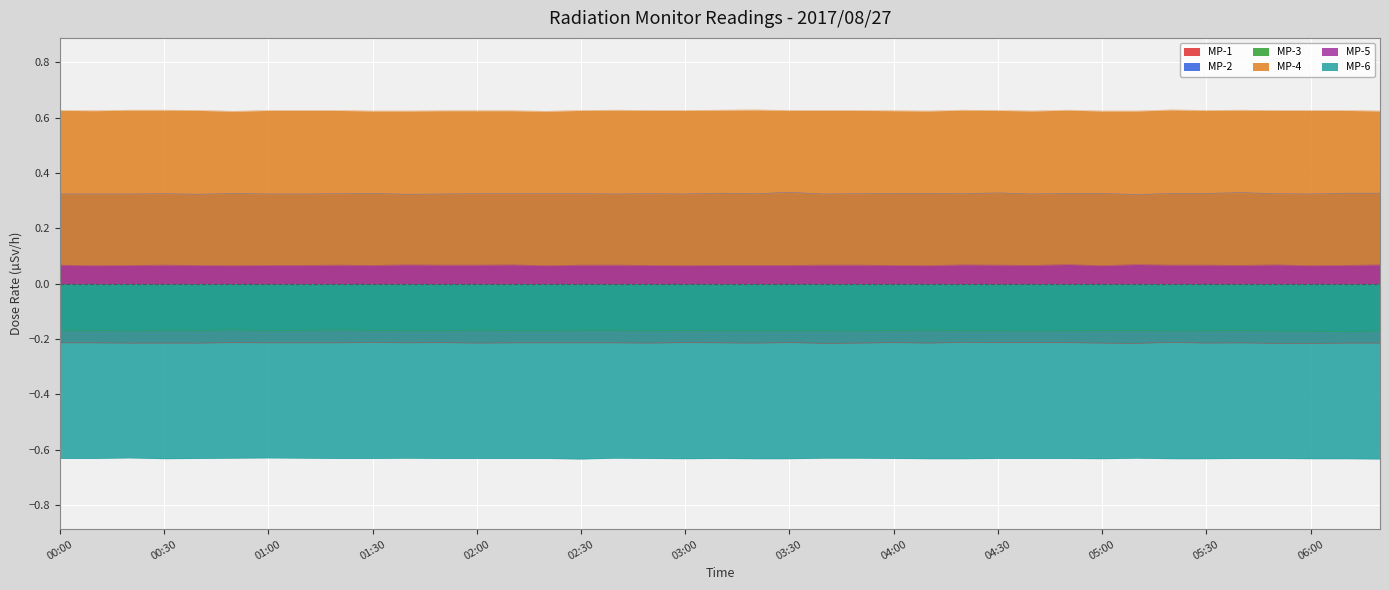

In MP-4, how many points are higher than both neighbors (excluding endpoints)?

6